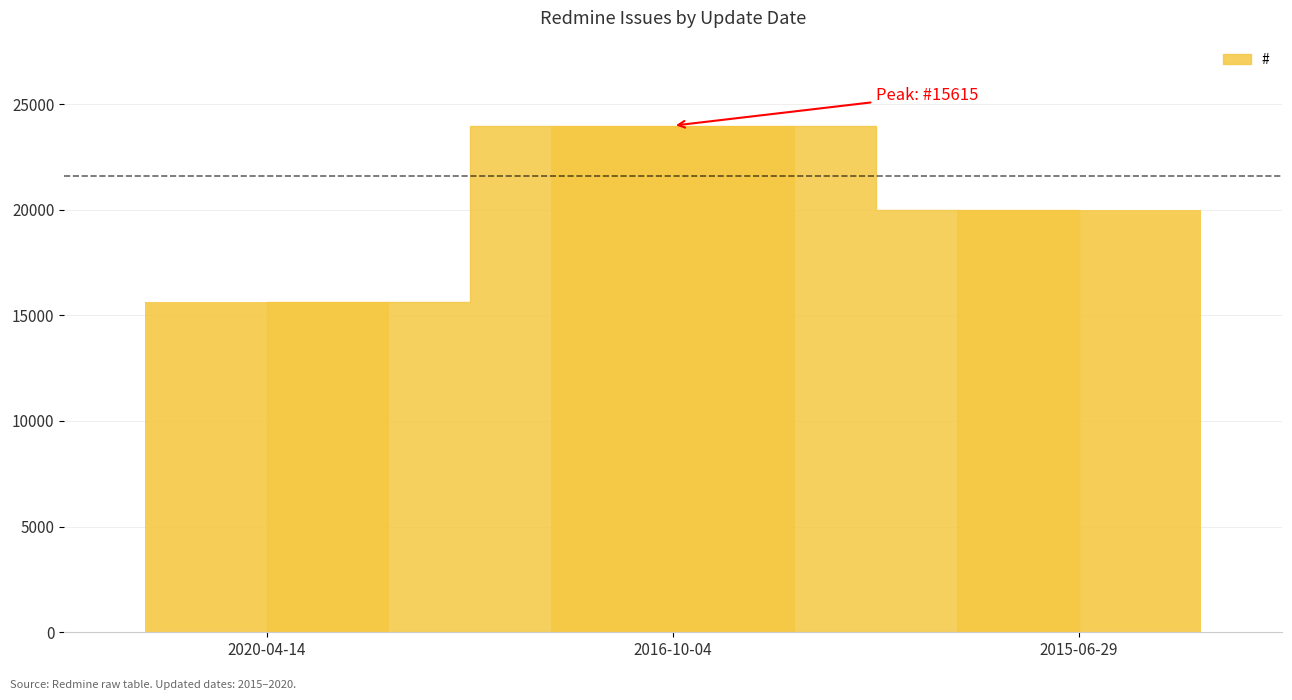

At which label is the value closest to 19796?

2015-06-29